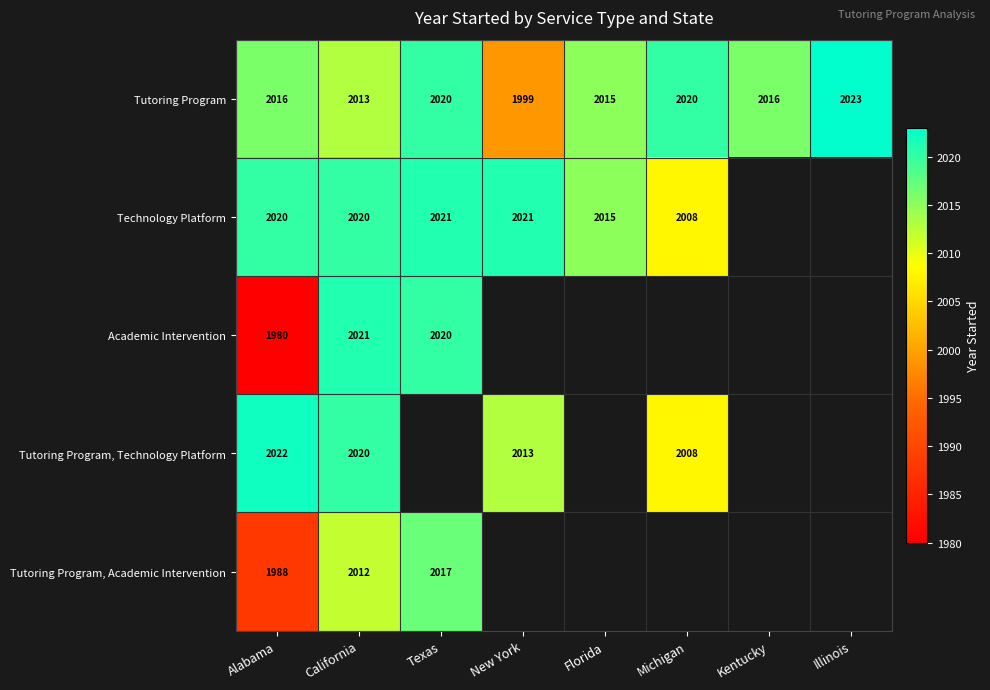

What is the total value across all series at Michigan?

6036